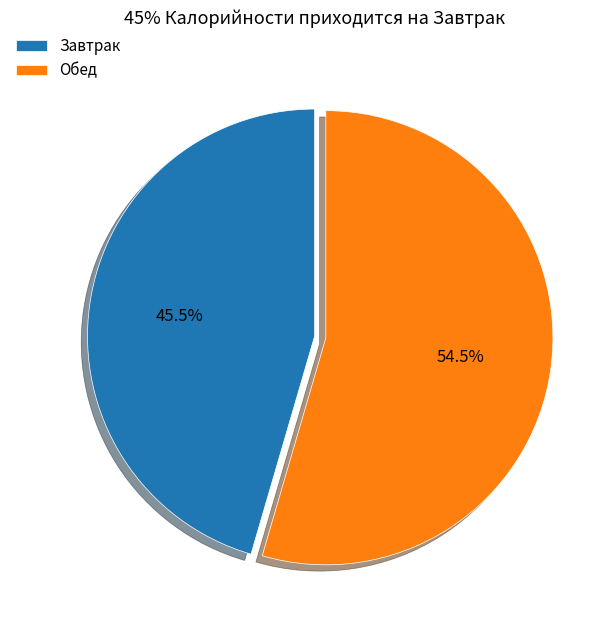

What is the ratio of the value at Обед to the value at Завтрак?

1.2